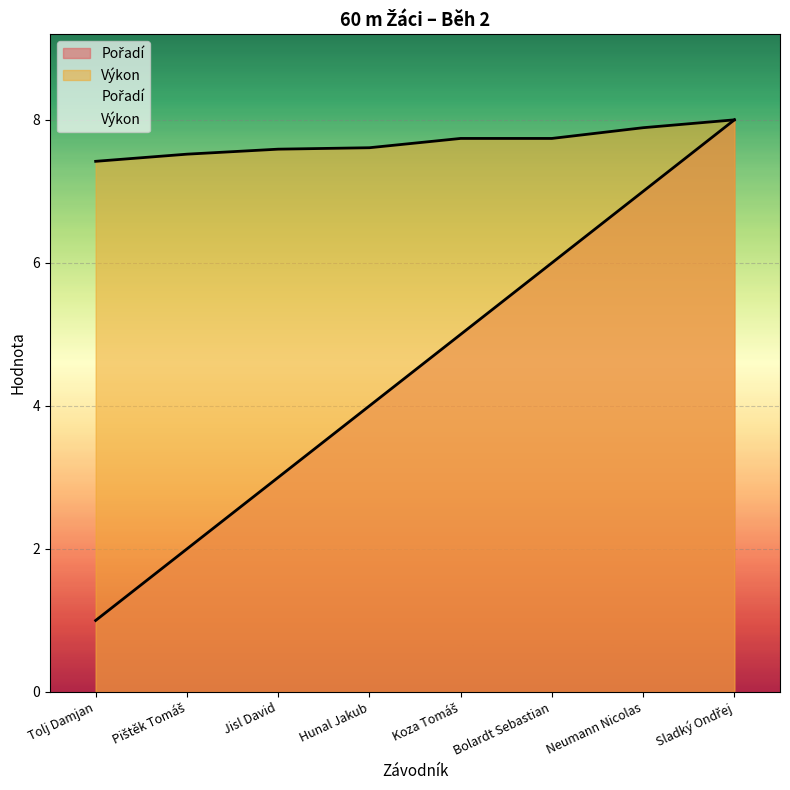

True or false: Výkon has a value of 12.9 at Tolj Damjan.

False